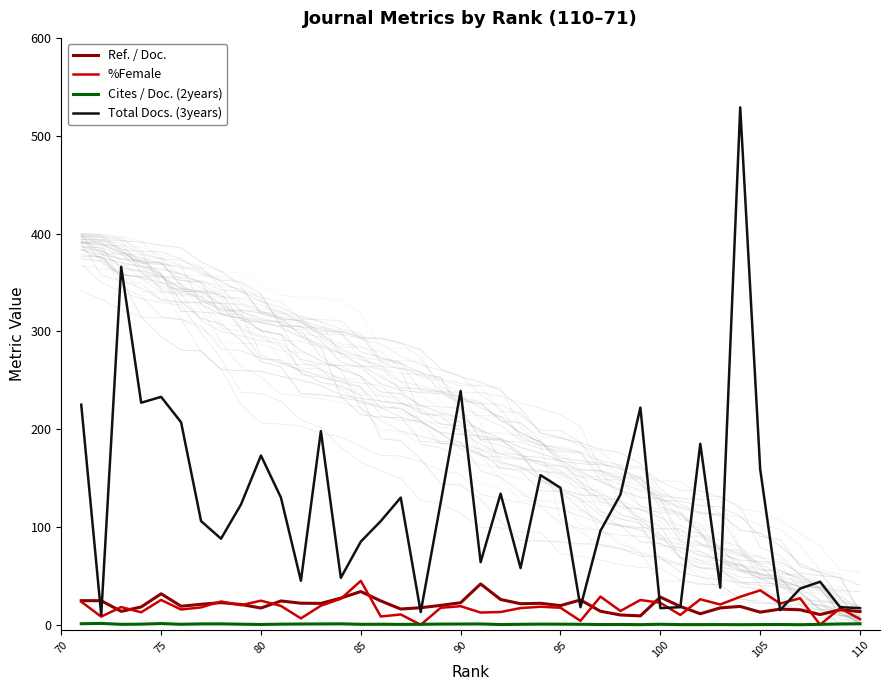

Count the number of categories in the chart.

40